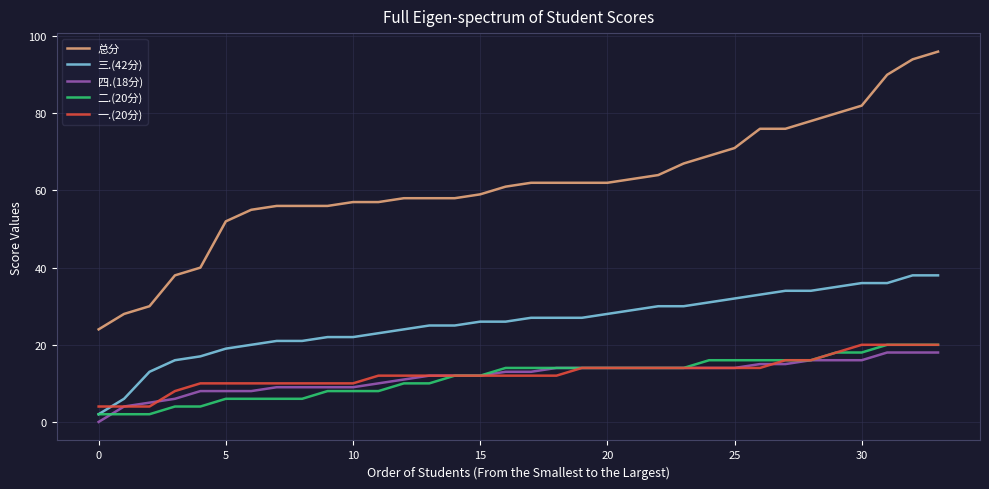

What are all the series names shown in the legend?

总分, 三.(42分), 四.(18分), 二.(20分), 一.(20分)